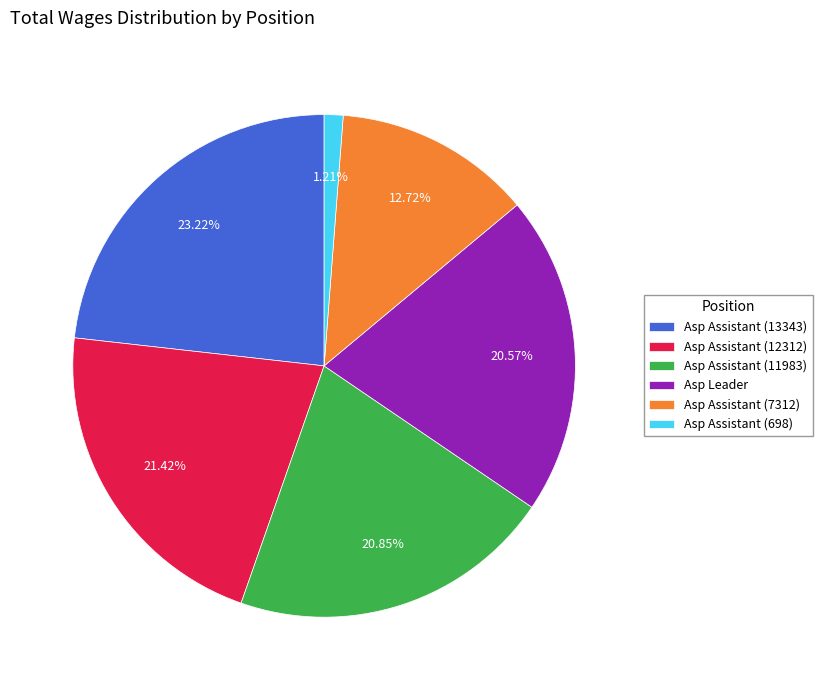

How much of the chart is everything except Asp Assistant (698)?

98.8%